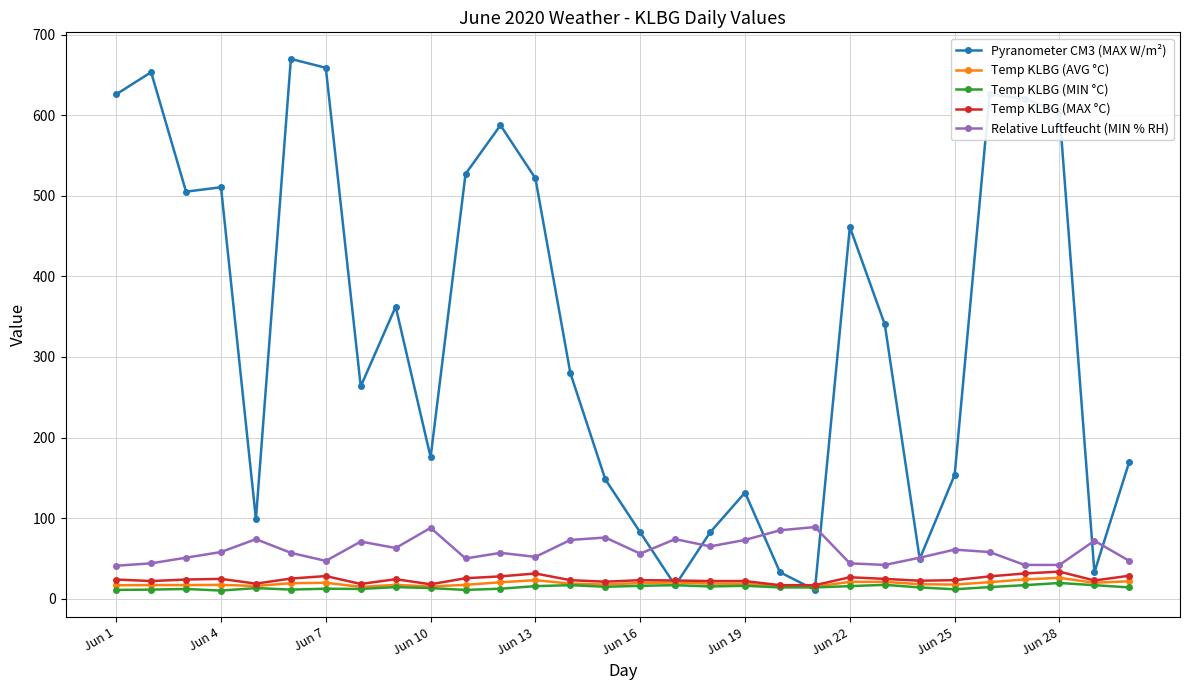

What is the value of the Relative Luftfeucht (MIN % RH) point at the 10th from the left?

88.0